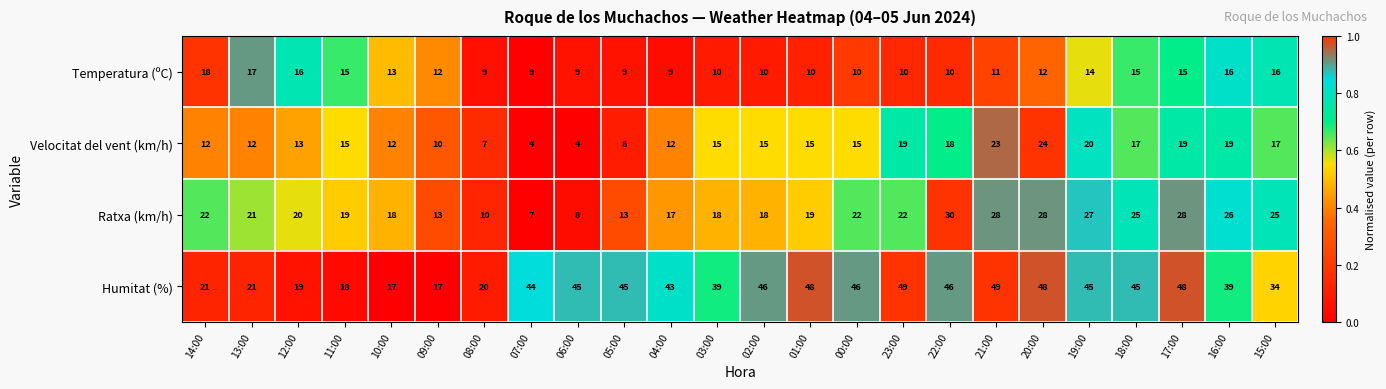

Rank the series at 22:00 from highest to lowest value.

Humitat (%), Ratxa (km/h), Velocitat del vent (km/h), Temperatura (ºC)